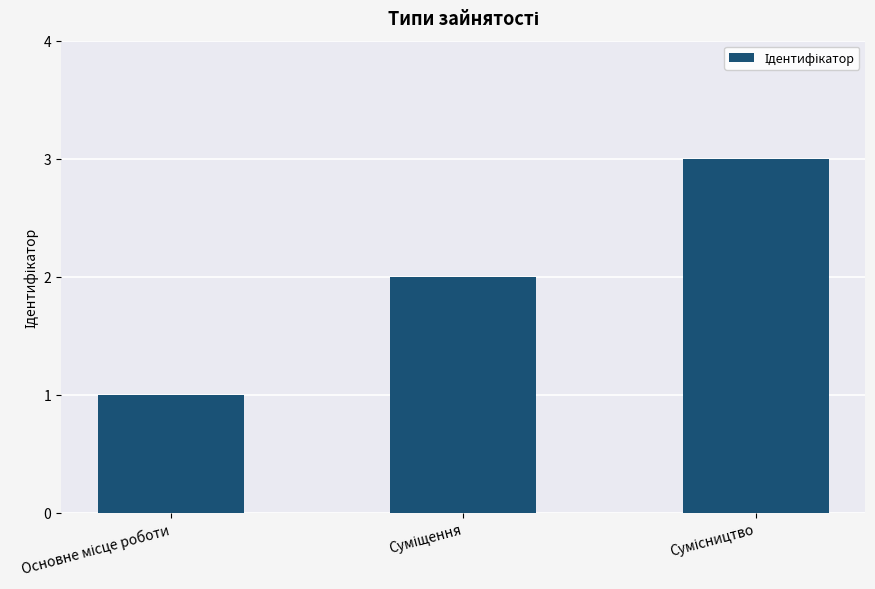

What is the difference between the maximum and minimum values?

2